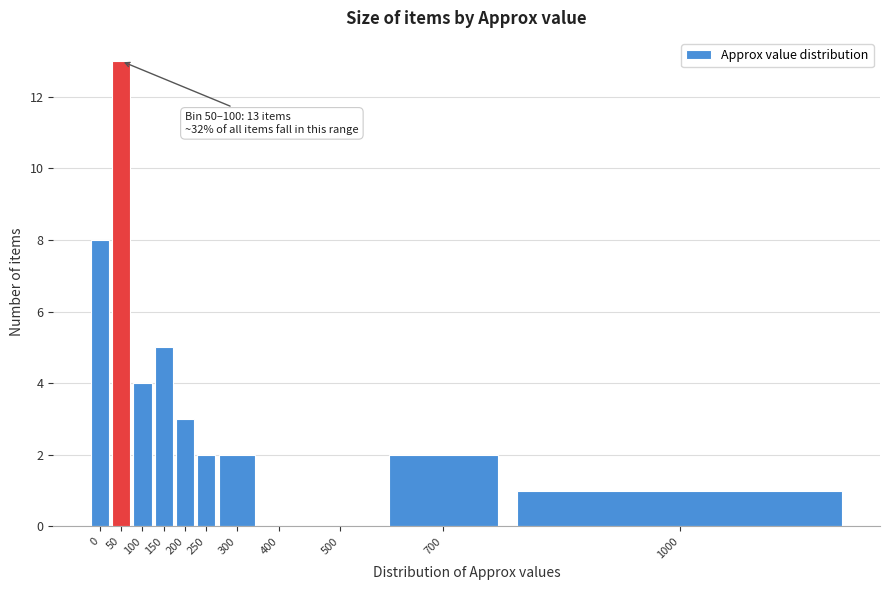

Reading left to right, extract all data points from this chart.

0=8	50=13	100=4	150=5	200=3	250=2	300=2	400=0	500=0	700=2	1000=1